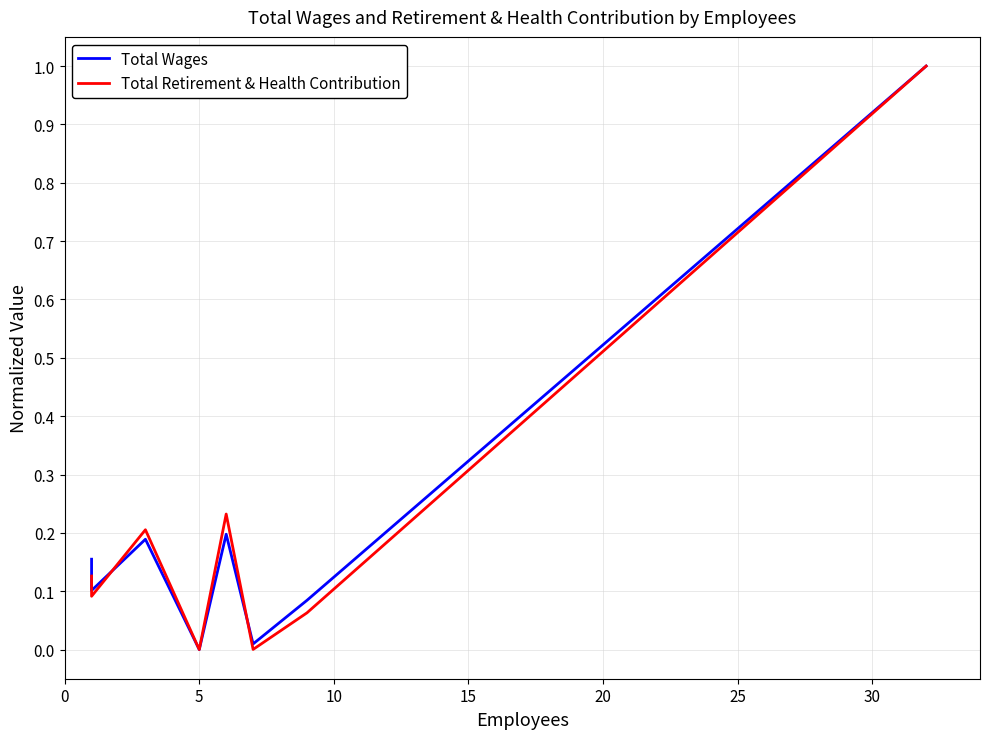

How many times do Total Wages and Total Retirement & Health Contribution cross each other?

2